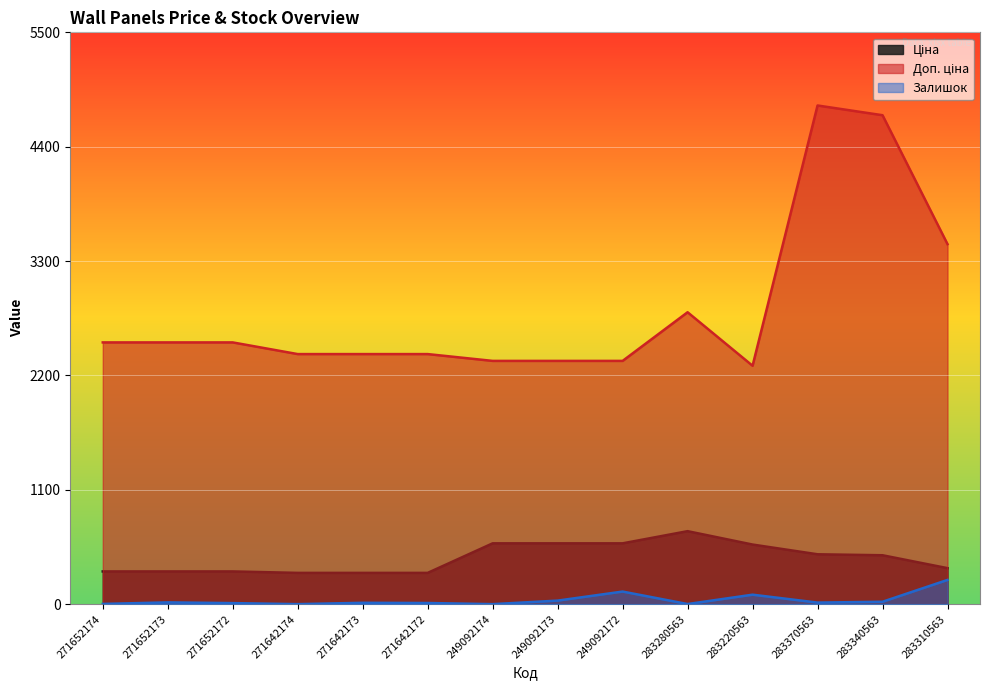

What is the label of the 14th point from the left?

283310563